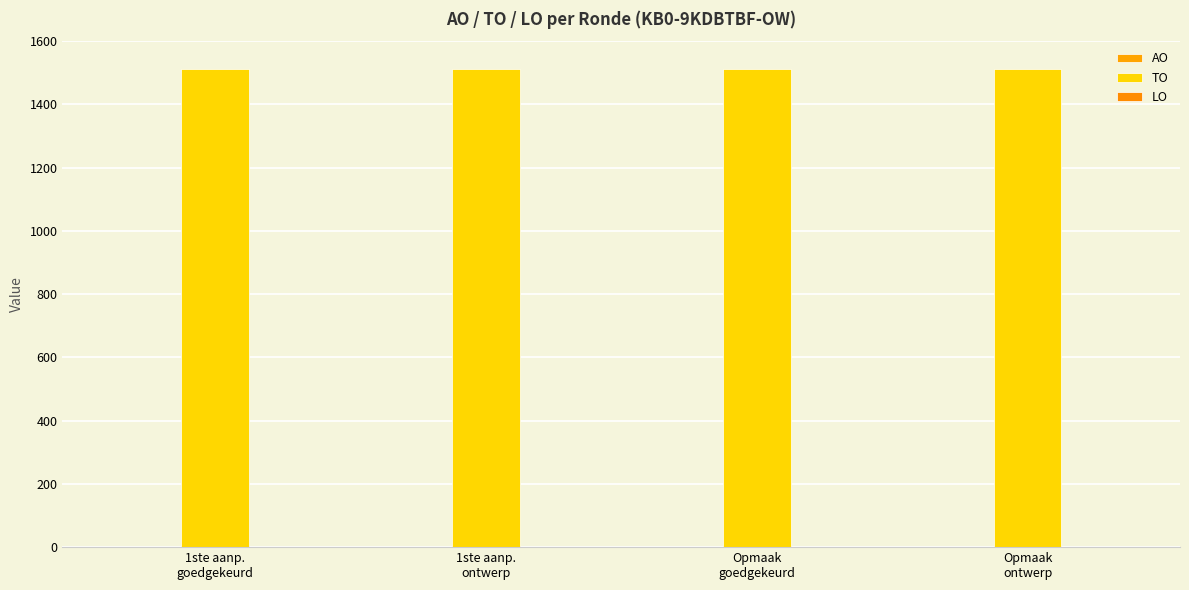

At which category does the chart reach its minimum across all series?

1ste aanp.
goedgekeurd